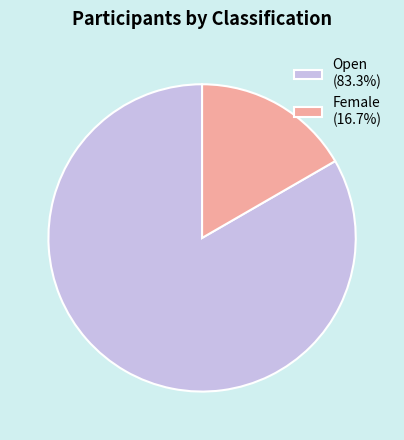

What is the largest slice in the pie chart?

Open